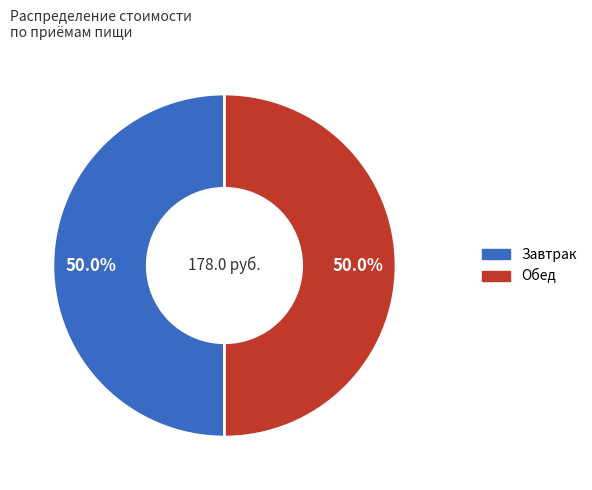

Count the number of slices in the pie.

2